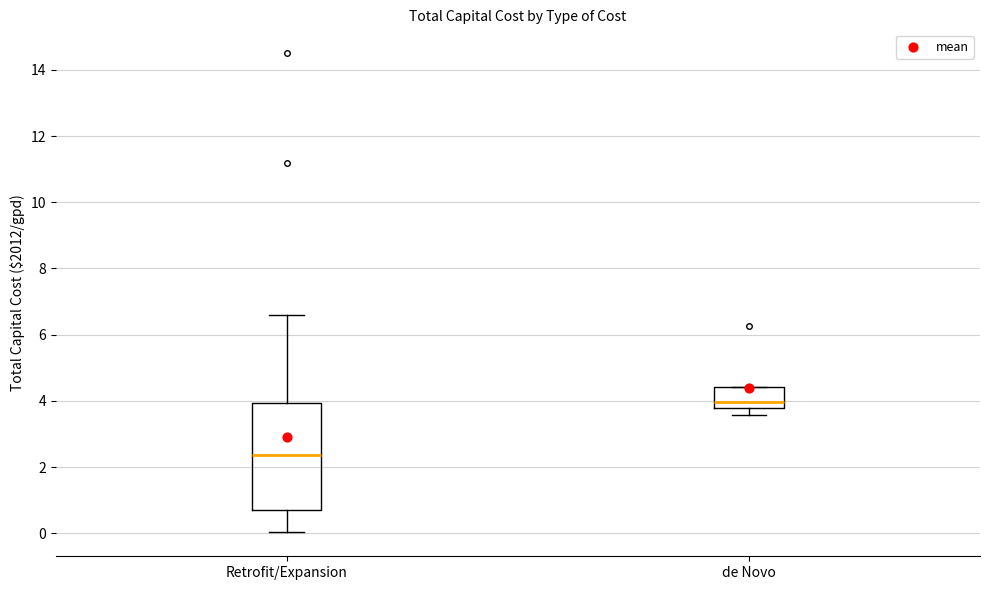

Where does the median line of the box for de Novo sit on the y-axis? The values are not printed on the chart, so give them approximately, as read against the axis.

4.0